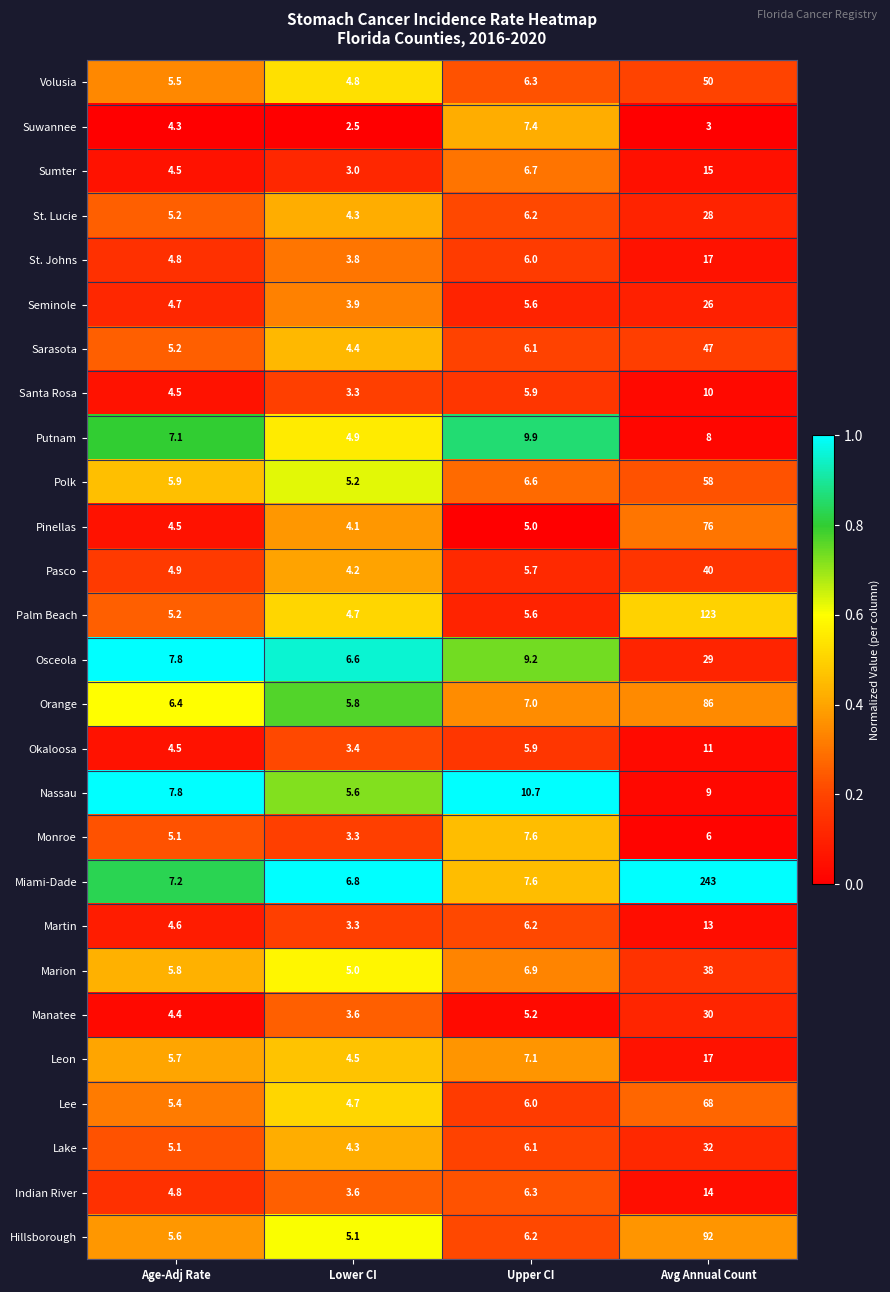

What is the spread (max minus min) of values at Lower CI?

4.3